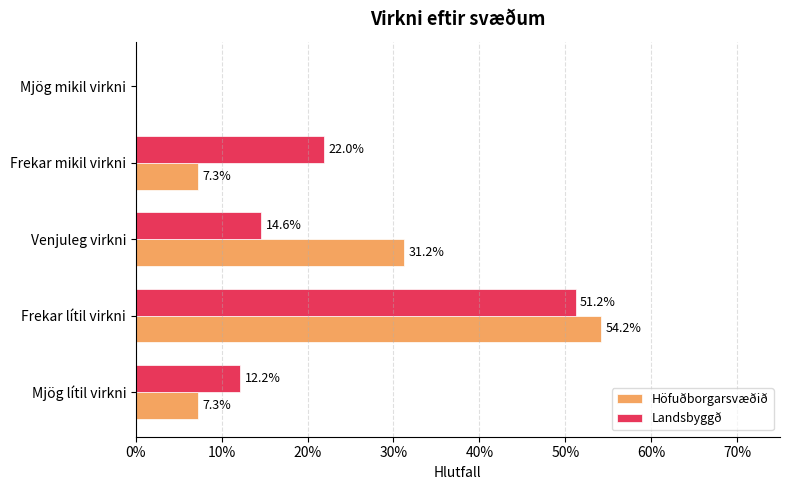

What are all the series names shown in the legend?

Höfuðborgarsvæðið, Landsbyggð